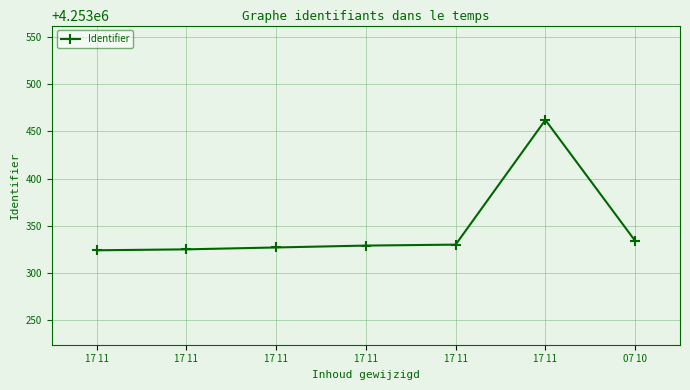

What is the ratio of the value at 17 11 to the value at 17 11?

1.0